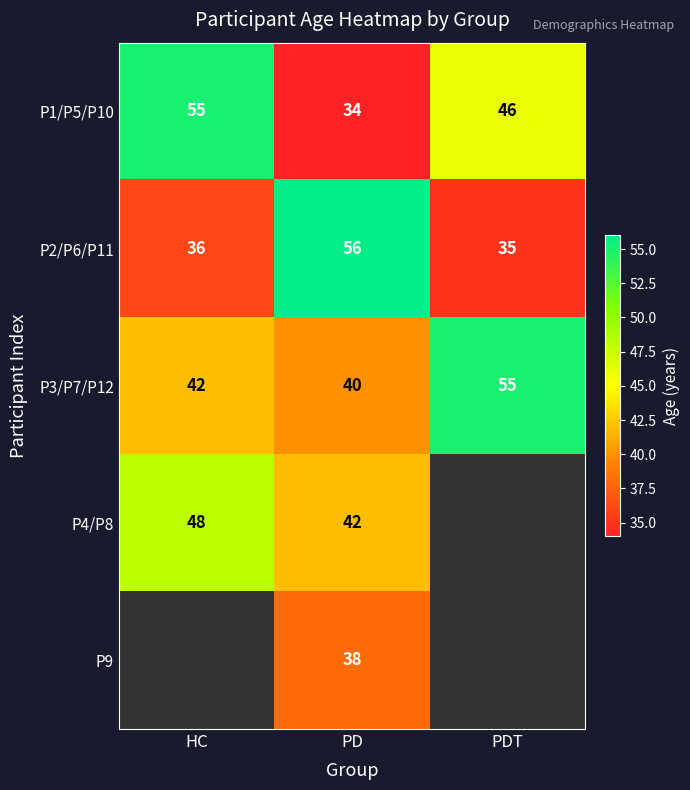

Rank the series at PD from highest to lowest value.

P2/P6/P11, P4/P8, P3/P7/P12, P9, P1/P5/P10